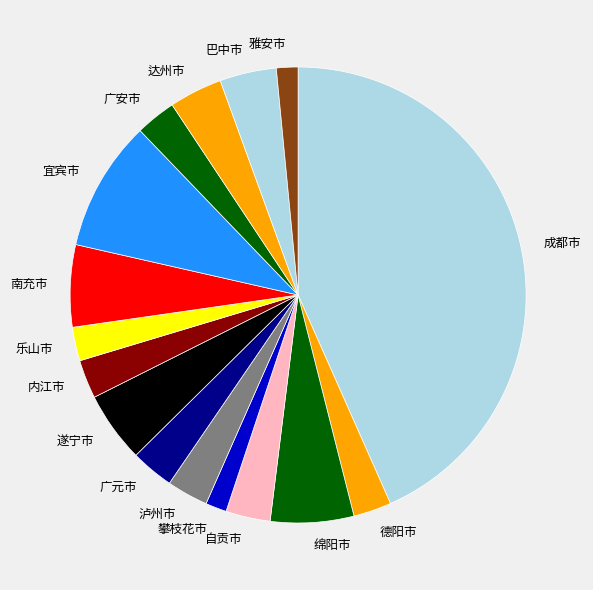

What is the ratio of the value at 宜宾市 to the value at 遂宁市?

1.9